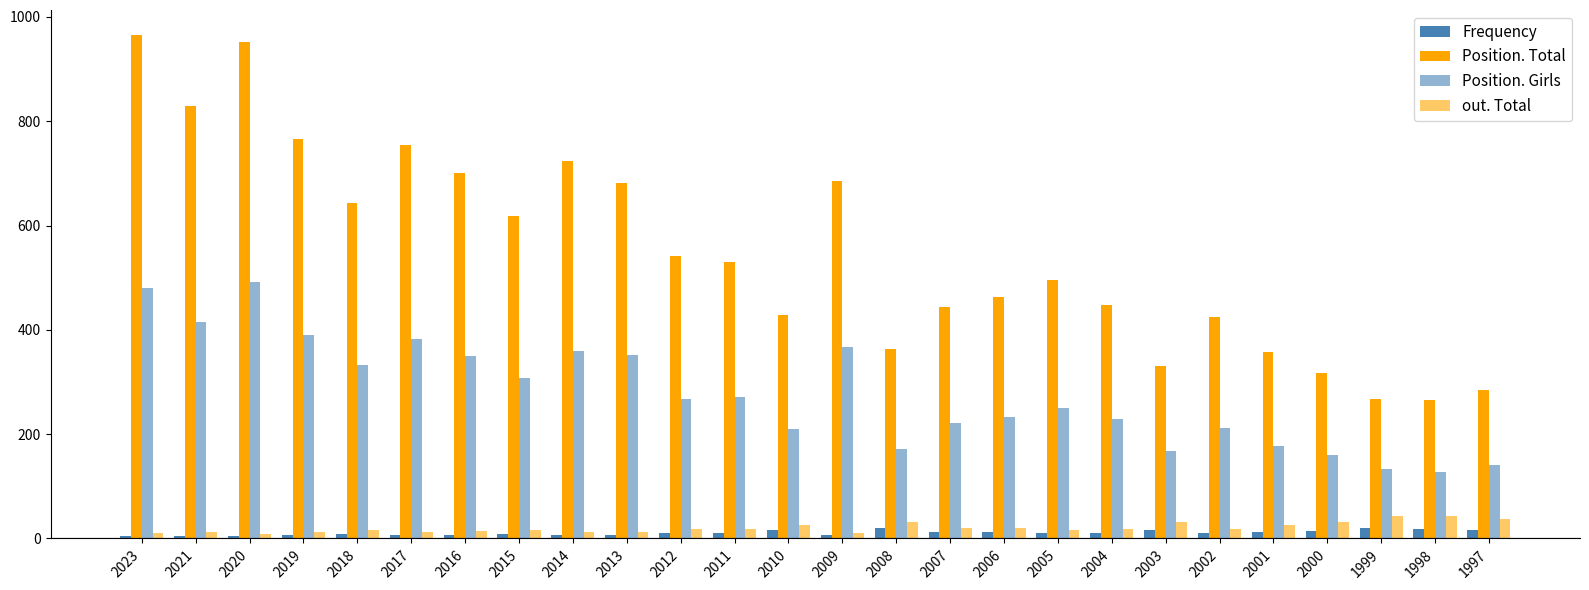

Reading left to right, transcribe all the data shown in this chart.

Frequency: 4	5	4	6	8	6	7	8	6	7	10	11	16	7	20	13	12	10	11	17	10	13	15	20	19	16
Position. Total: 965	830	952	765	643	754	701	619	723	682	542	531	428	685	363	444	463	495	448	331	424	358	317	267	266	284
Position. Girls: 481	415	491	390	332	382	350	307	360	352	267	272	209	367	172	222	233	251	229	168	212	177	160	133	128	140
out. Total: 10	12	9	13	17	12	14	16	12	13	18	19	26	11	31	21	20	17	19	31	19	26	31	44	44	37